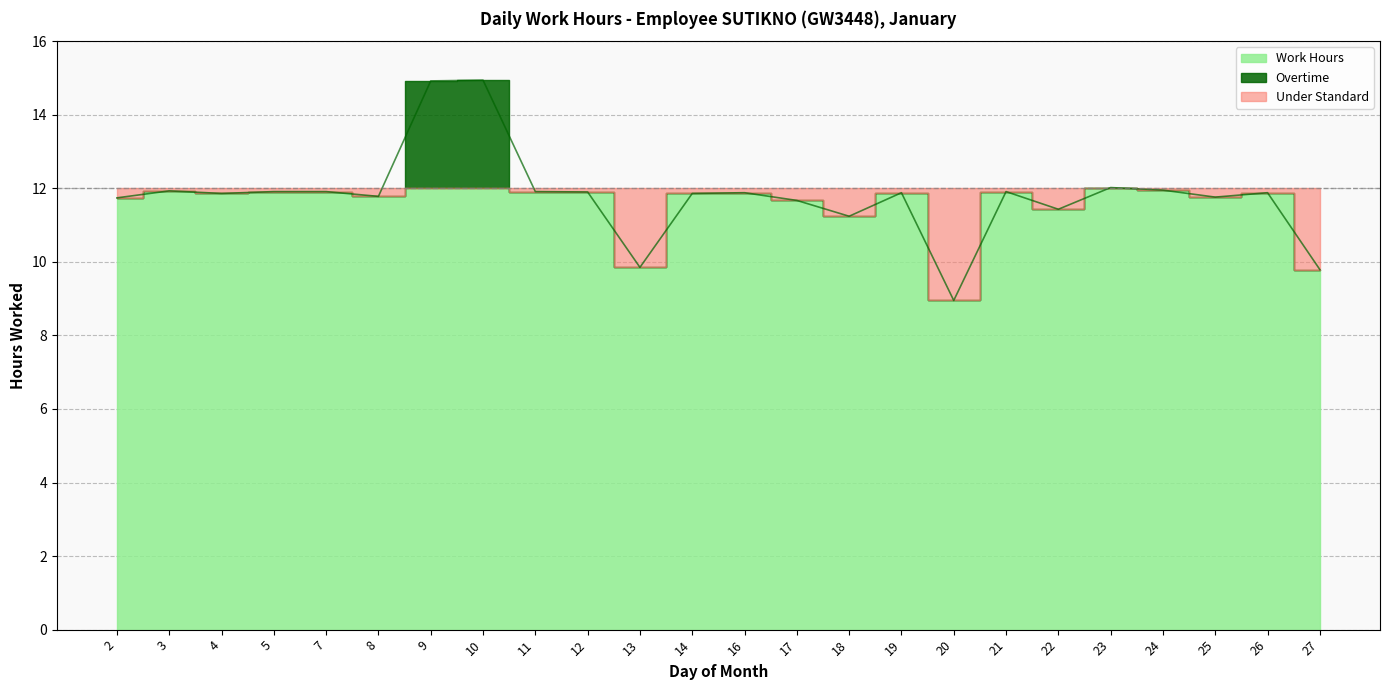

Which label corresponds to the largest value in the chart?

10